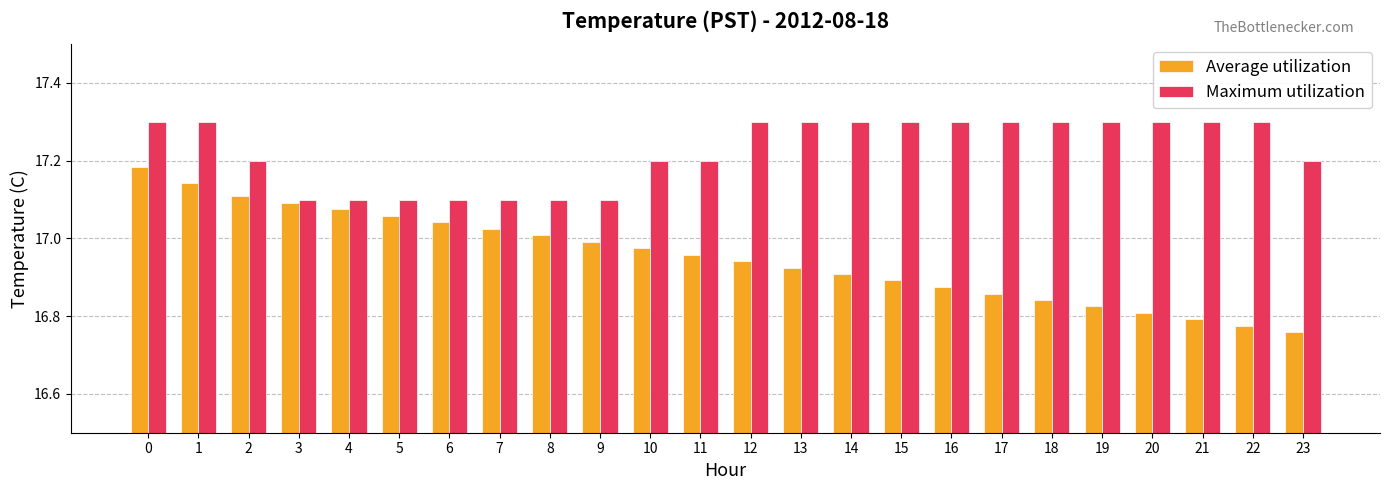

Rank the series by their maximum value, from highest to lowest.

Maximum utilization, Average utilization